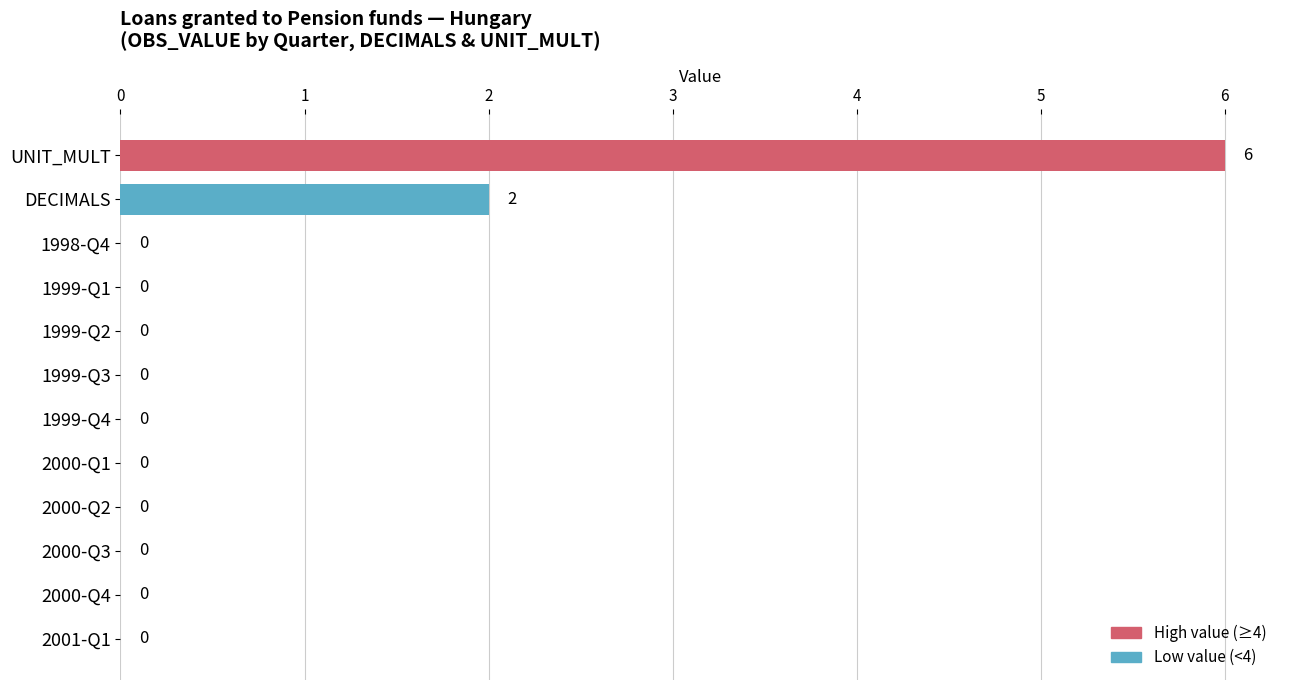

Reading bottom to top, list all the values displayed in this chart.

2001-Q1=0	2000-Q4=0	2000-Q3=0	2000-Q2=0	2000-Q1=0	1999-Q4=0	1999-Q3=0	1999-Q2=0	1999-Q1=0	1998-Q4=0	DECIMALS=2	UNIT_MULT=6